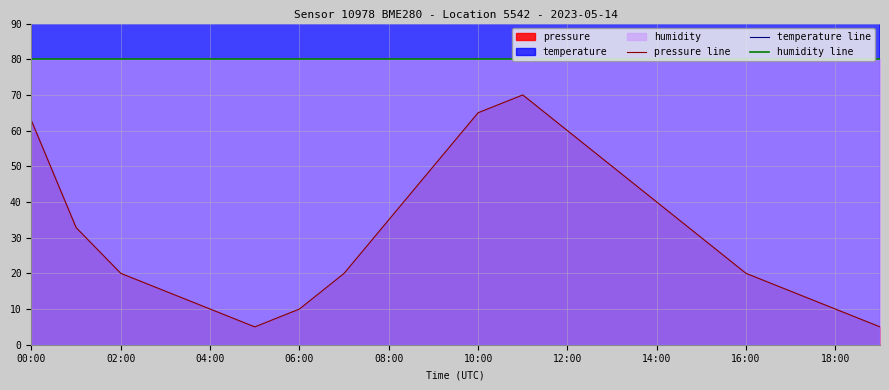

What is the smallest value displayed?

5.0